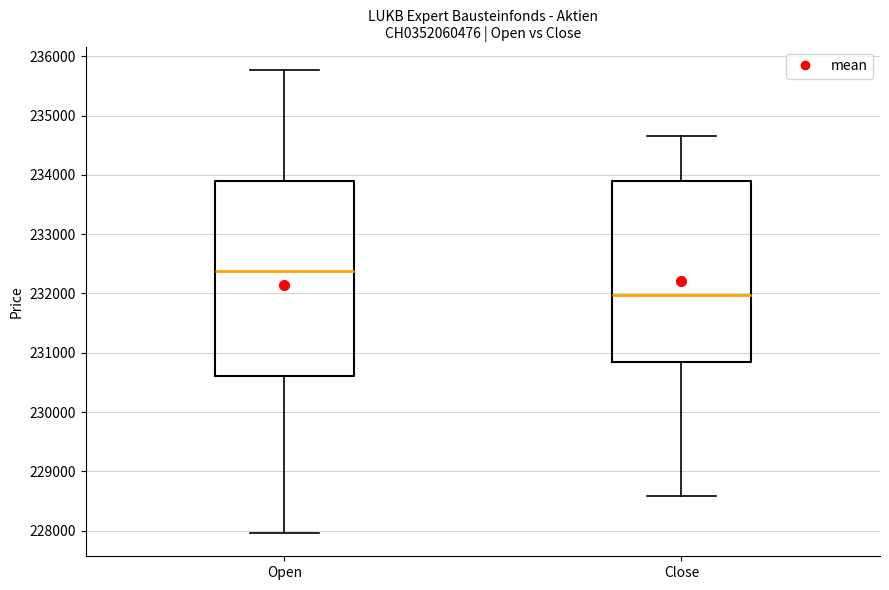

Which box's median line is the lowest?

Close